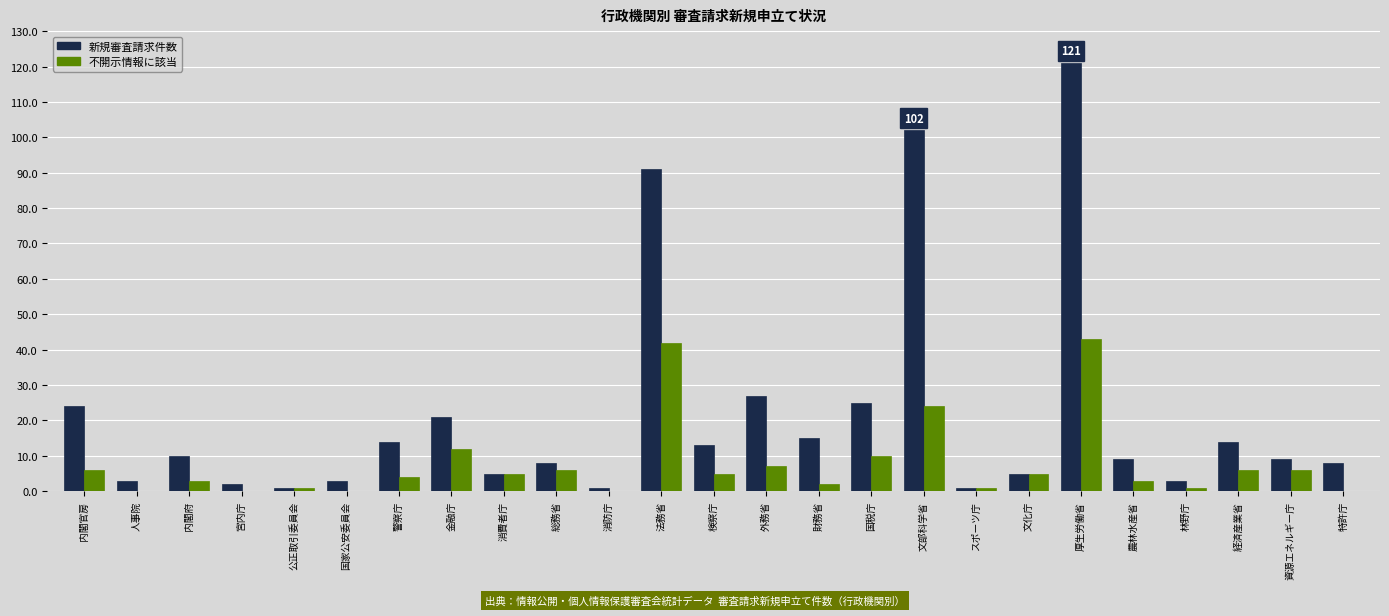

How many groups of bars are there?

25